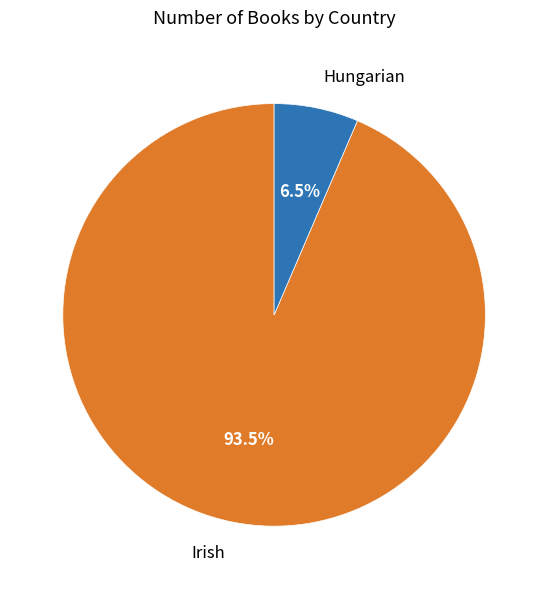

To the nearest percent, what is the combined percentage of Irish and Hungarian?

100%